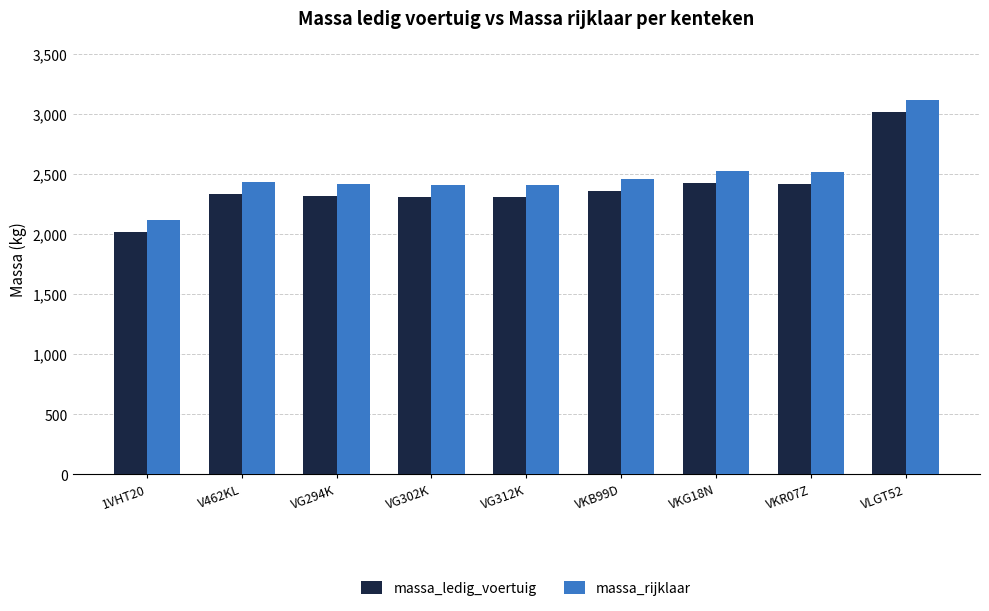

What is the difference between the highest and lowest values at VLGT52?

100